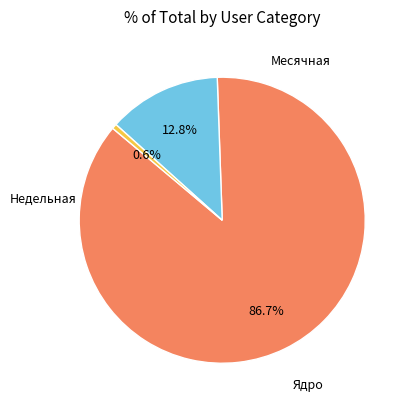

How many slices are in this pie chart?

3